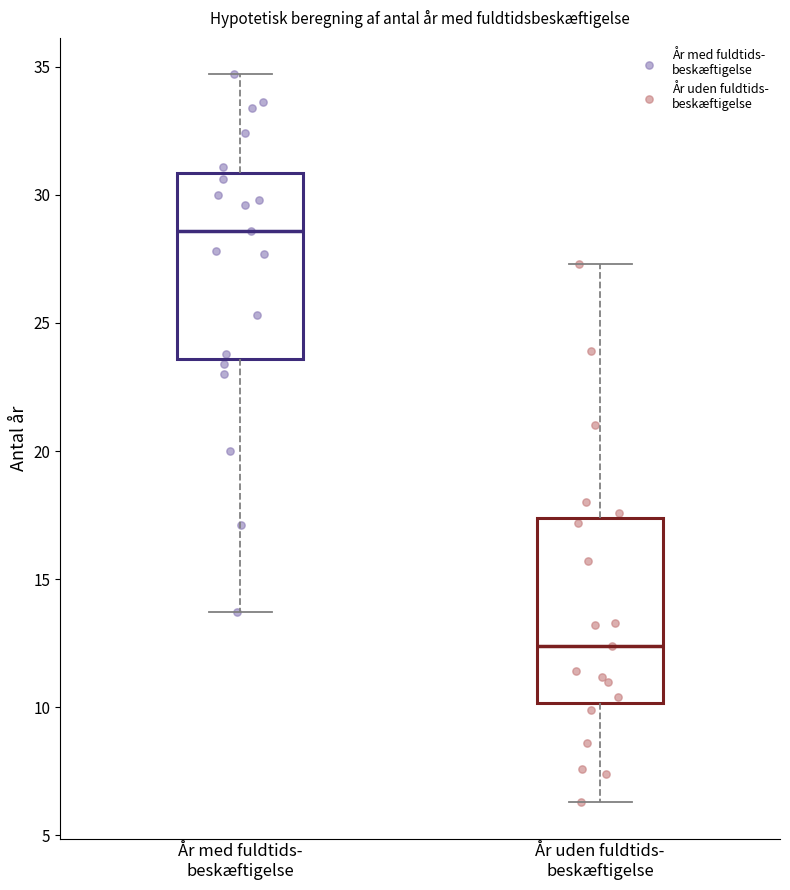

Reading left to right, read every box against the y-axis: the position of its median line, the range the box covers, and the ends of its whiskers. The values are not printed on the chart, so give them approximately, as read against the axis.

År med fuldtids- beskæftigelse: median 28.5, box 23.5 to 31.0, whiskers 13.5 to 34.5
År uden fuldtids- beskæftigelse: median 12.5, box 10.0 to 17.5, whiskers 6.5 to 27.5